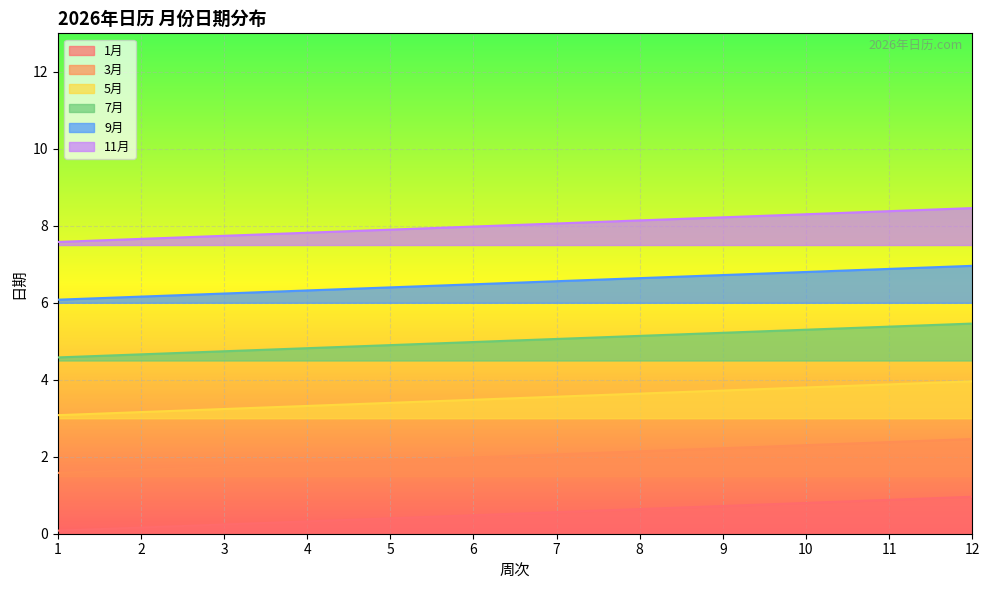

Does the chart display data point markers on the line(s)?

No